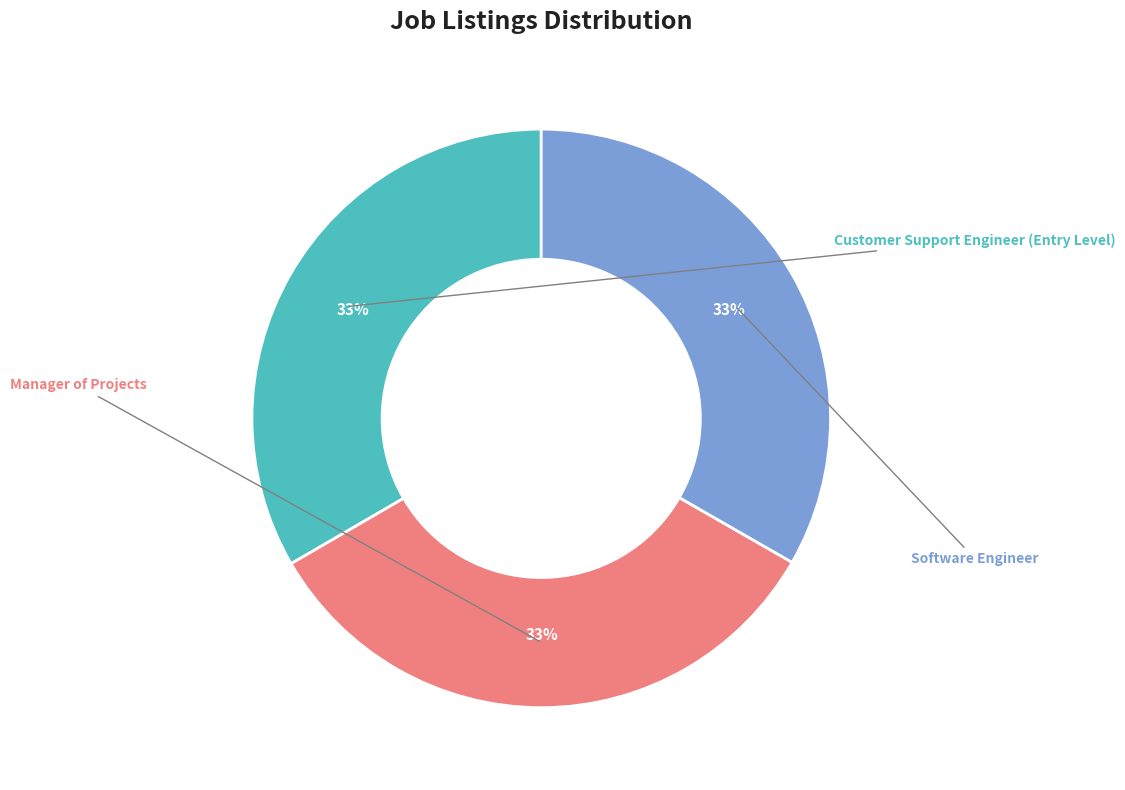

Which slice is the largest?

Customer Support Engineer (Entry Level)